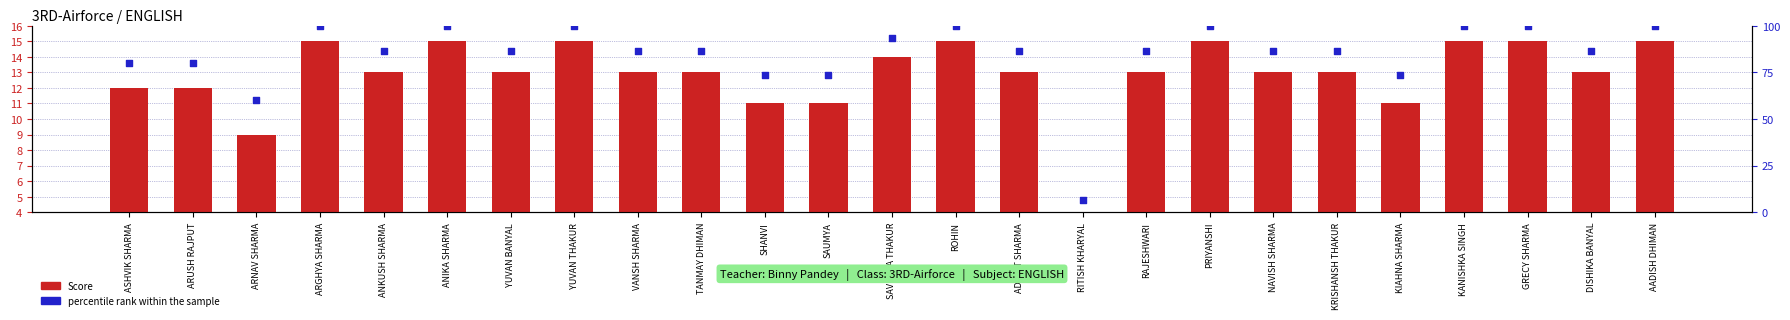

Which series contains the lowest Y value?

Score